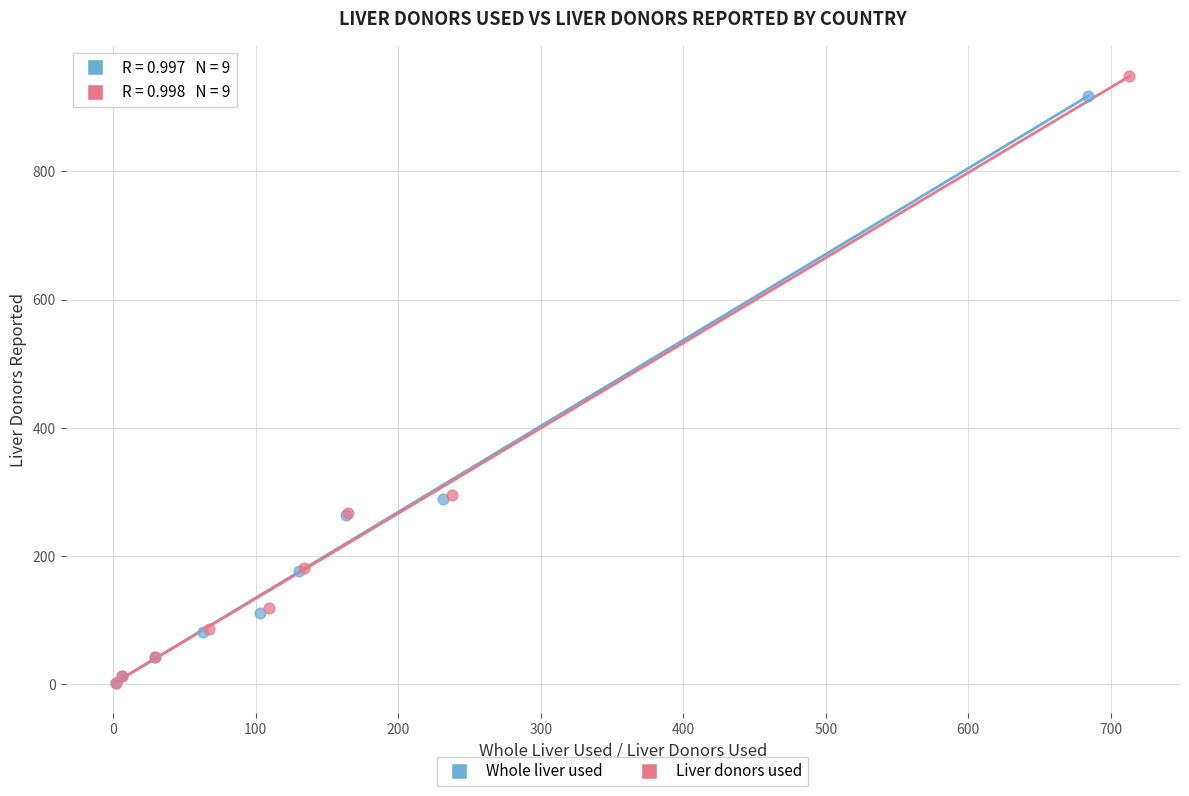

Which series has the largest Y range (max minus min)?

Liver donors used